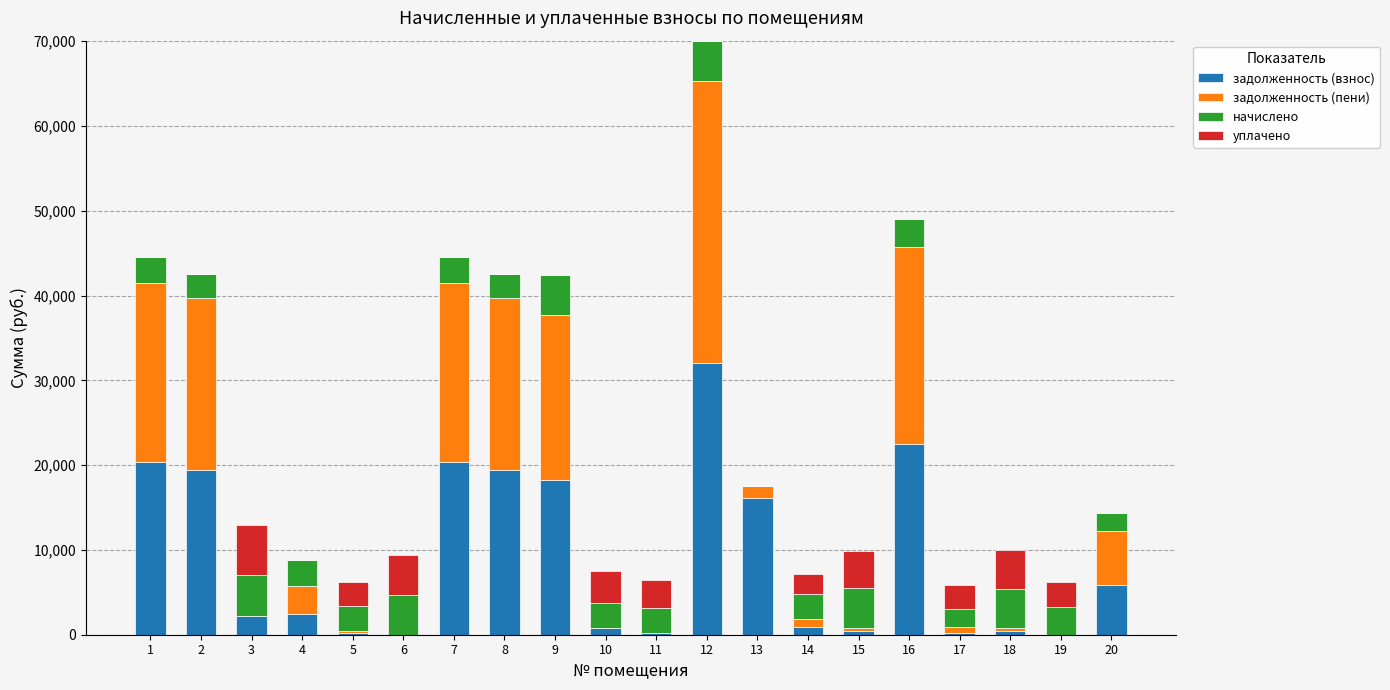

At which category is the sum across all series the highest?

12